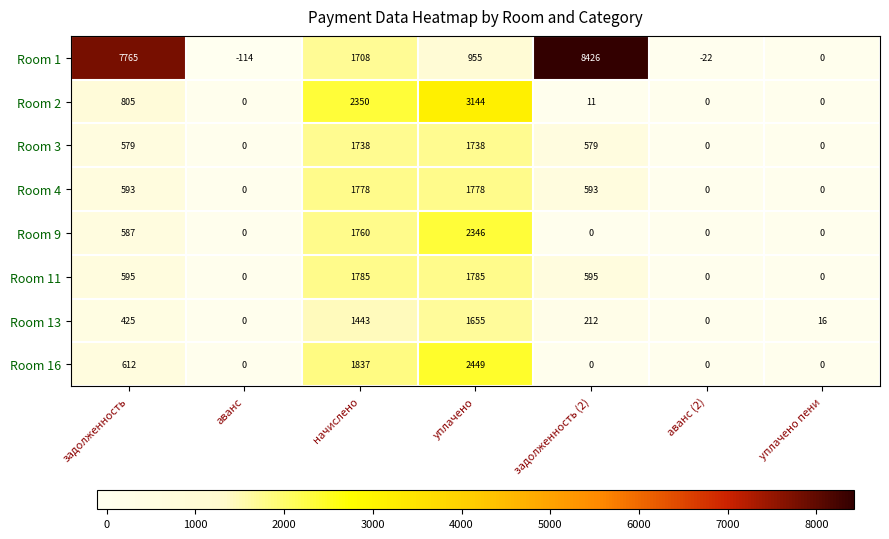

What is the average value of the Room 16 series?

700